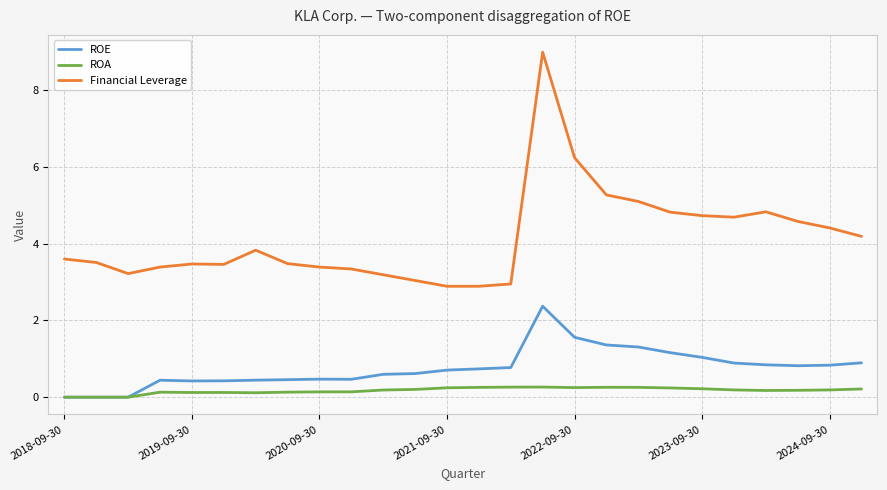

True or false: Financial Leverage and ROE intersect in this chart.

False